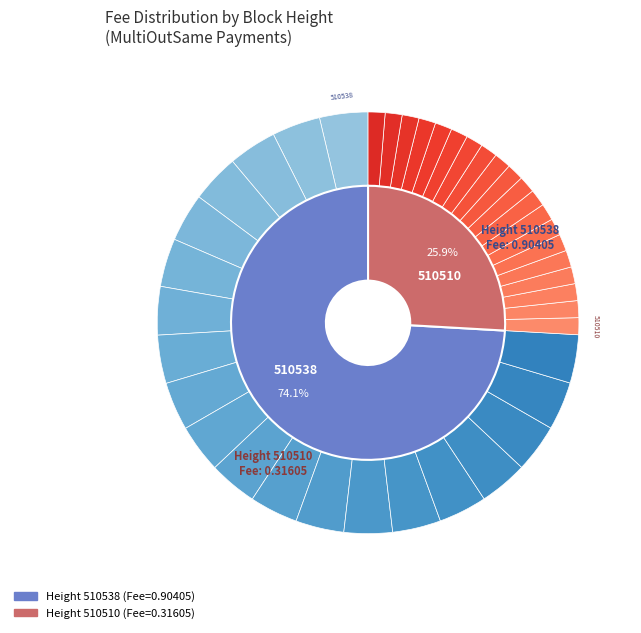

The 510538 slice represents 63% of the pie. True or false?

False